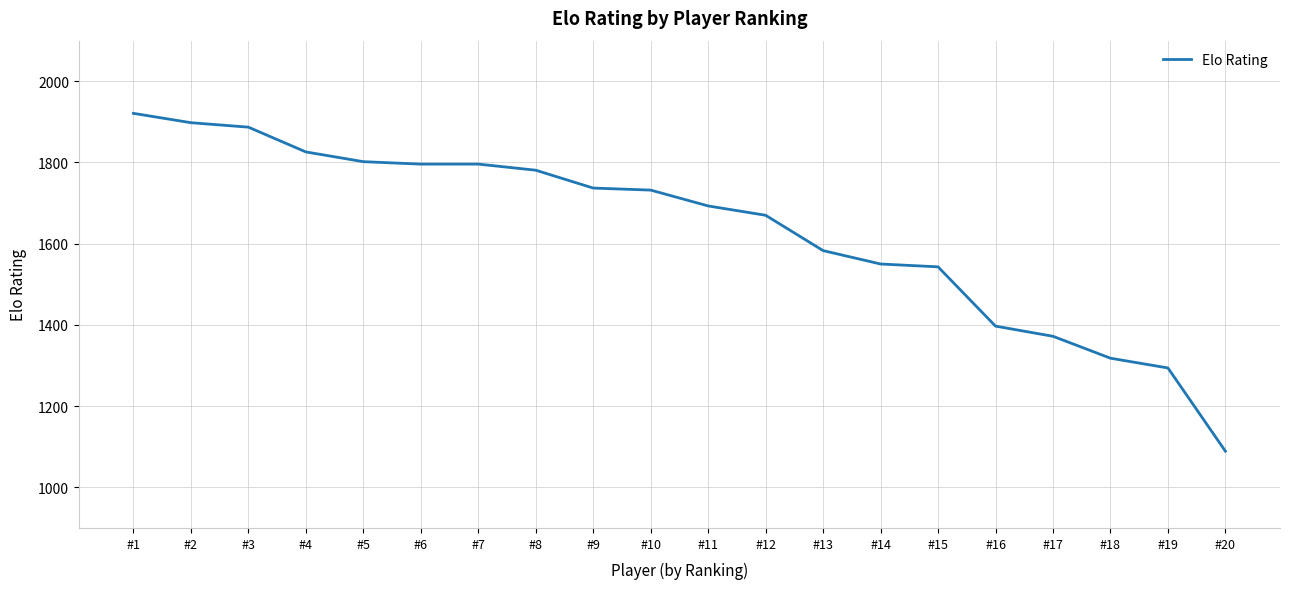

What is the difference between the maximum and minimum values?

832